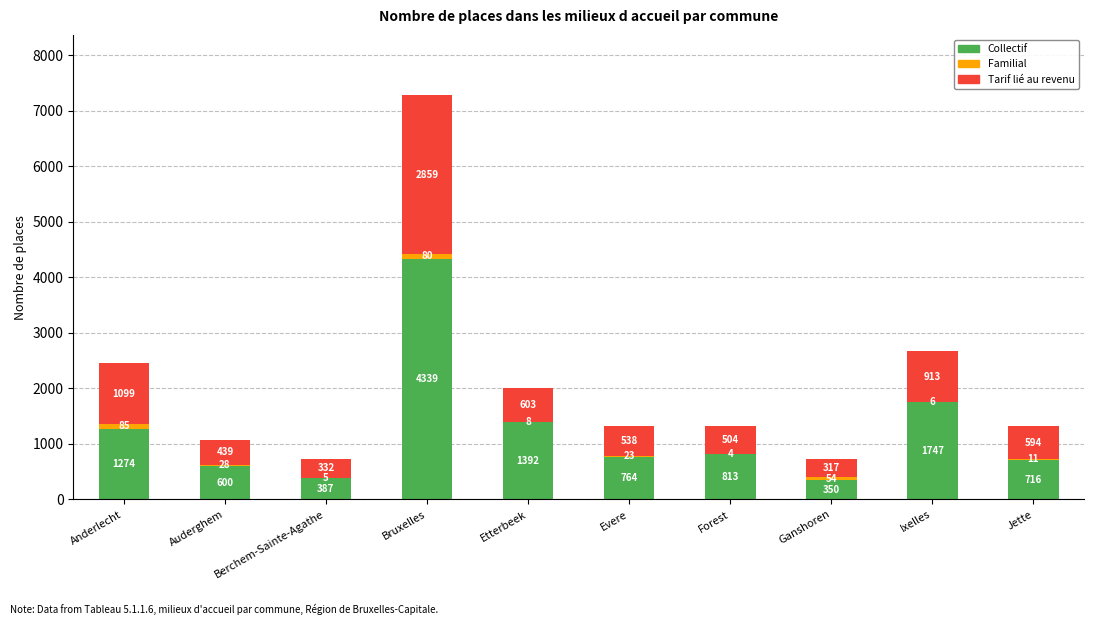

What is the total value across all series at Forest?

1321.0